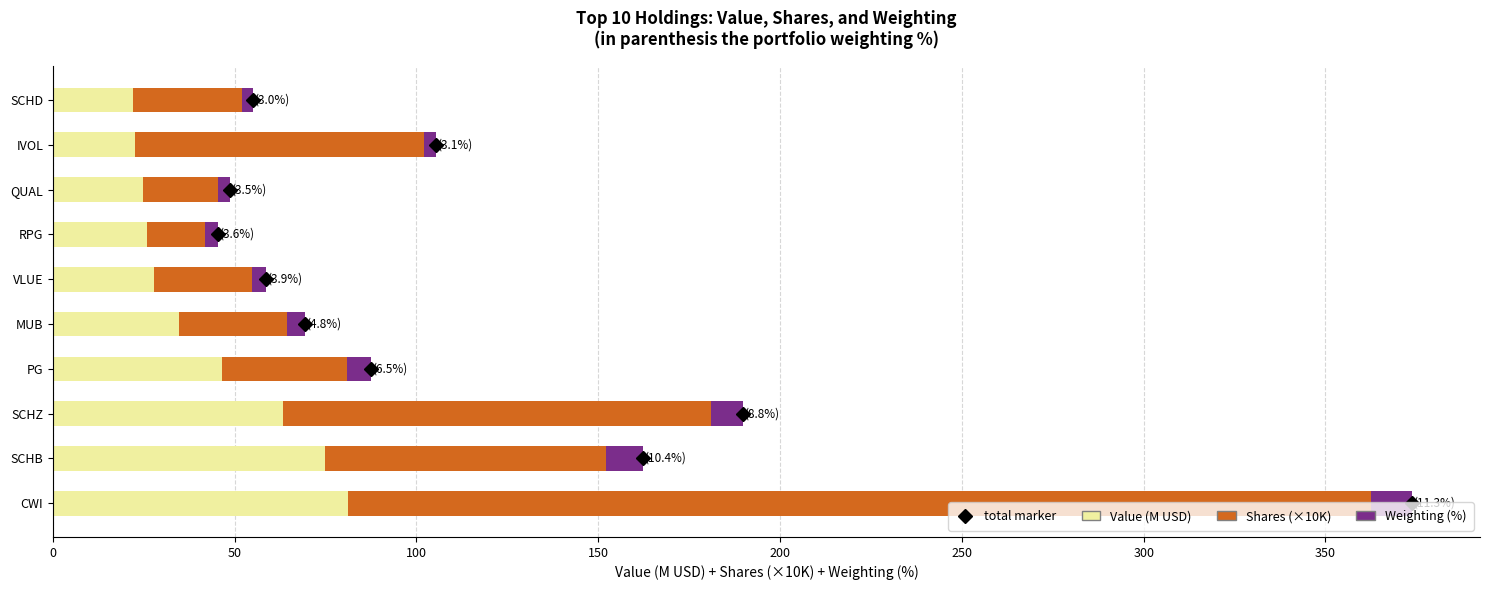

Is it true that Value (M USD) equals 27.8 at VLUE?

True